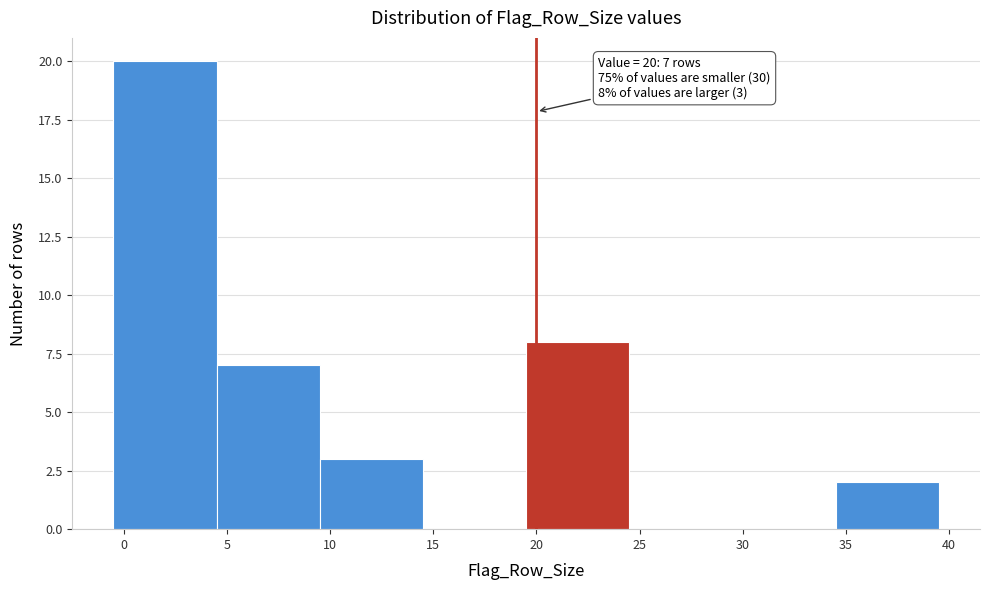

Which range on the x-axis has the tallest bar?

-0.5 to 4.5